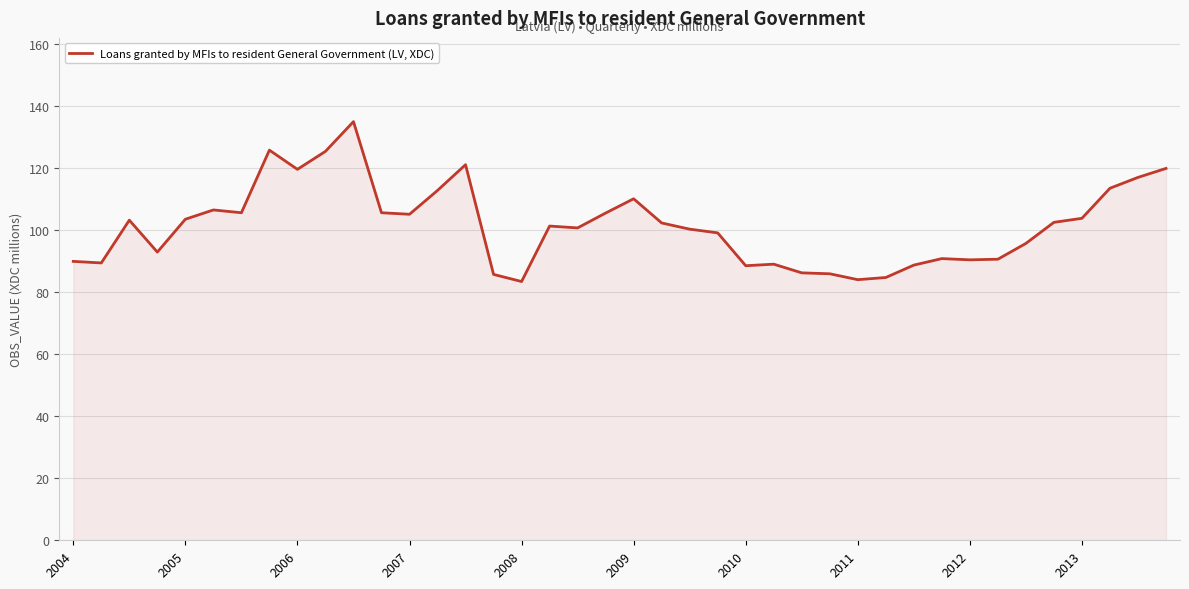

What is the difference between the maximum and minimum values?

51.6